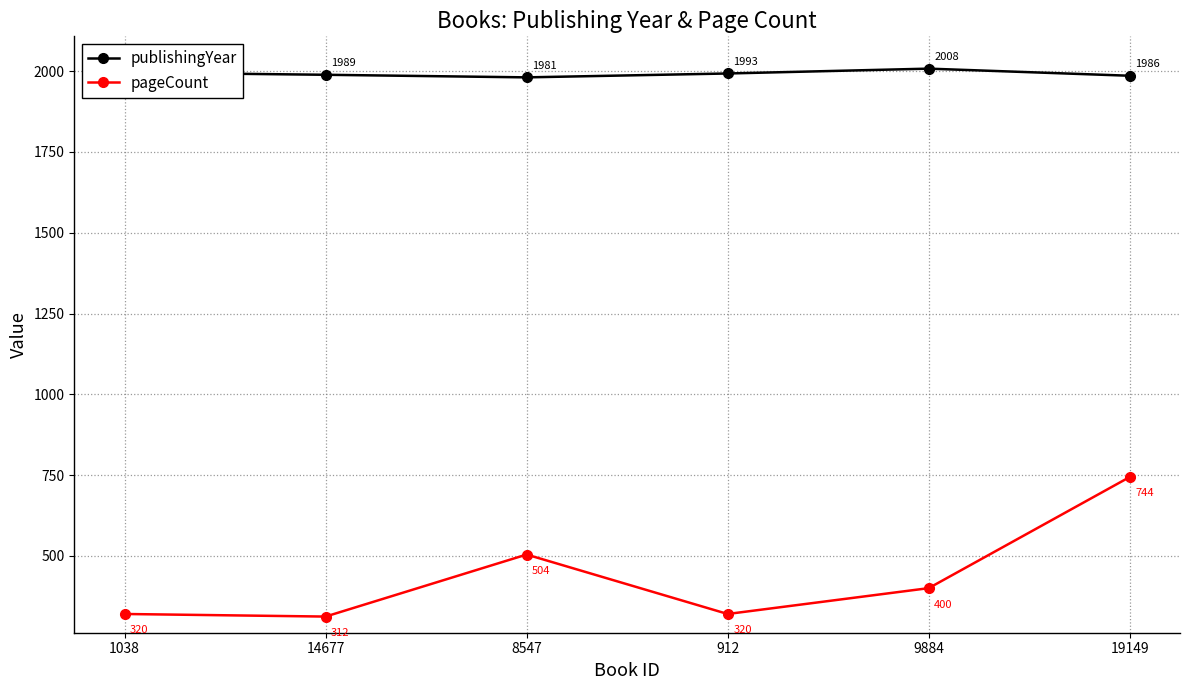

Count the number of data series in this chart.

2